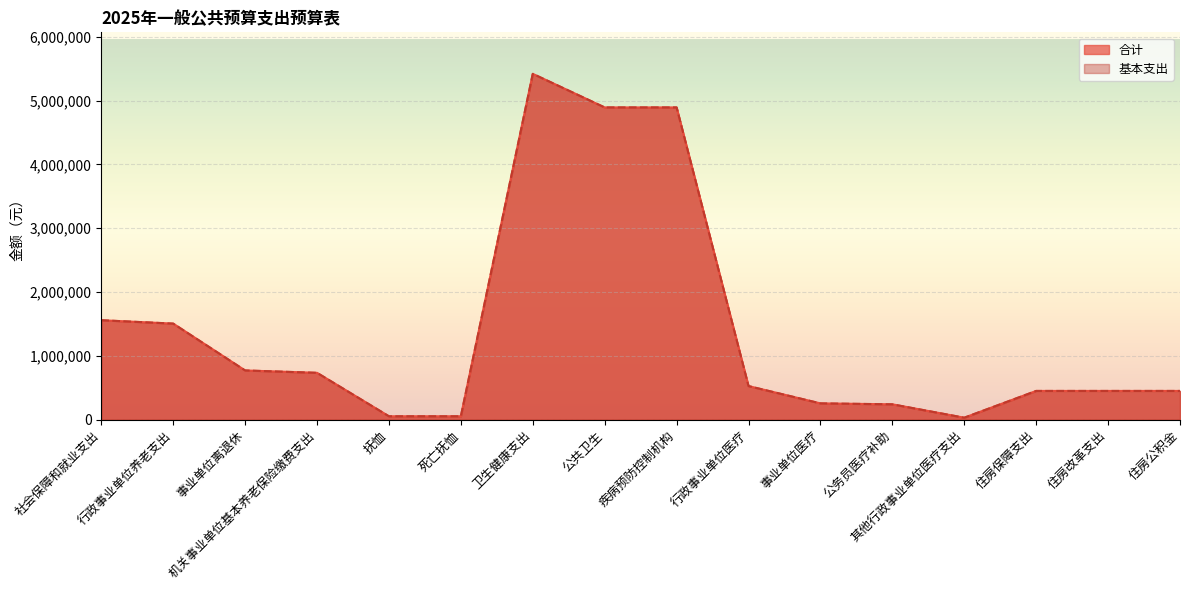

What is the label of the 14th point from the left?

住房保障支出